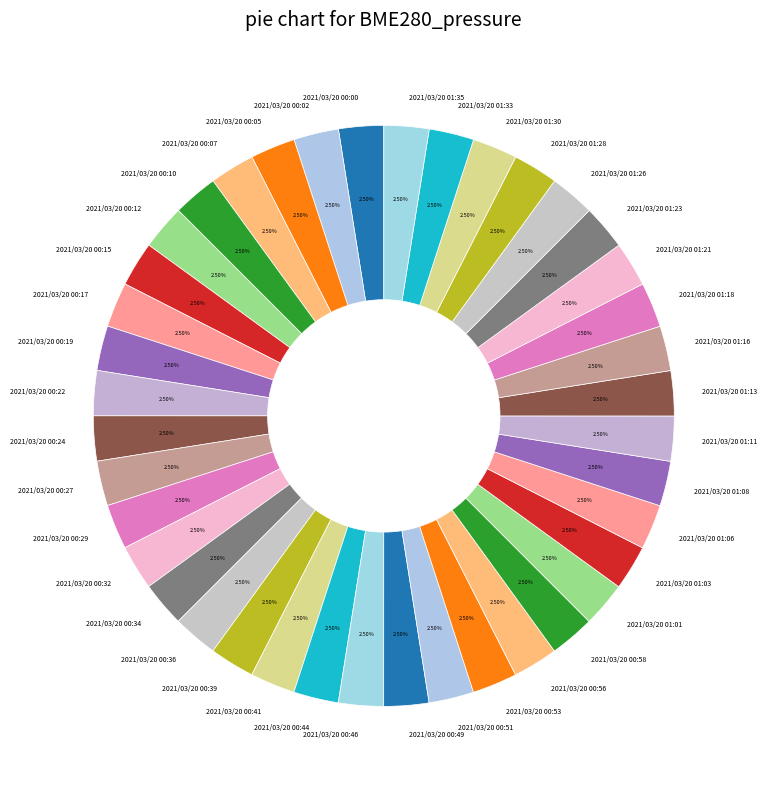

Count the number of slices in the pie.

40